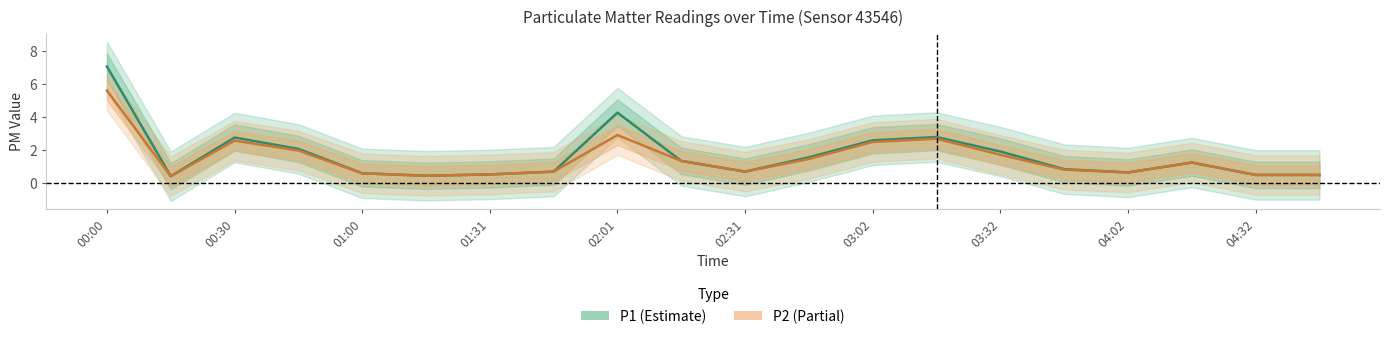

Which category has the highest value in the P2 series?

00:00